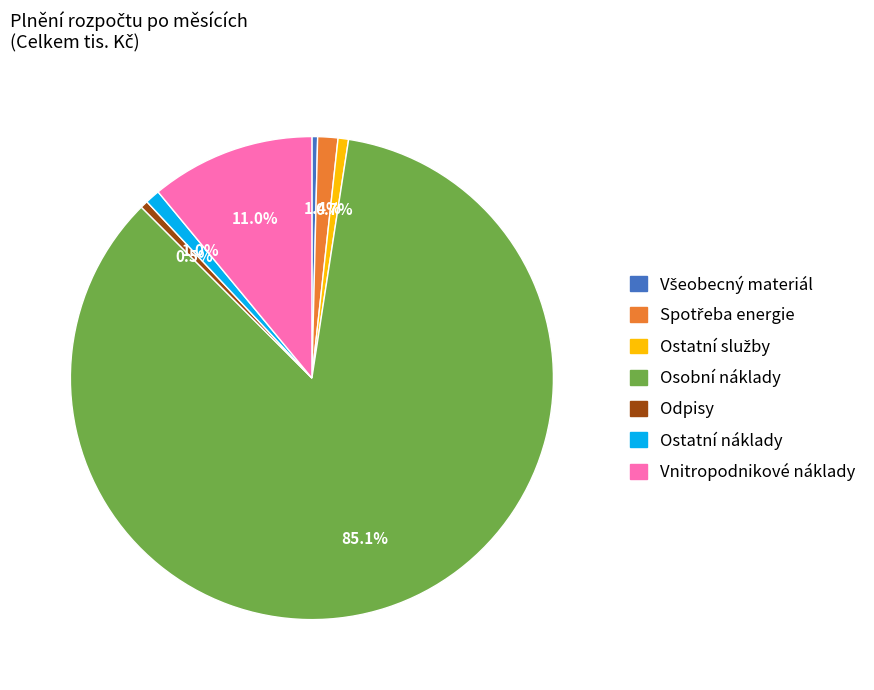

Does any single category account for the majority?

Yes